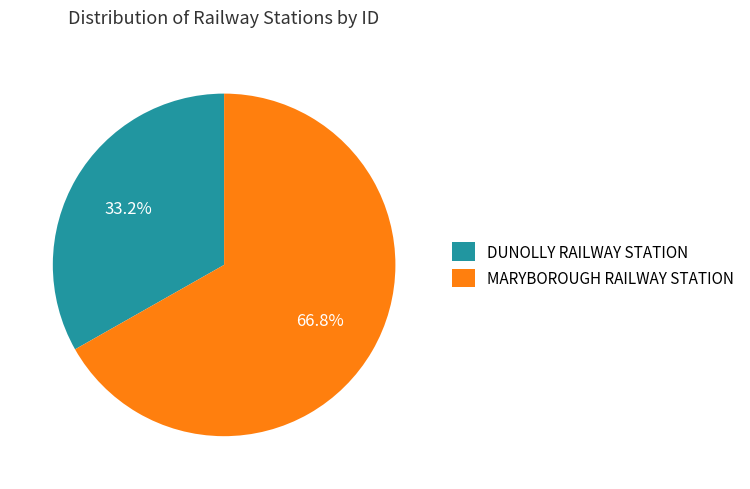

Combined, do MARYBOROUGH RAILWAY STATION and DUNOLLY RAILWAY STATION account for over 50%?

Yes